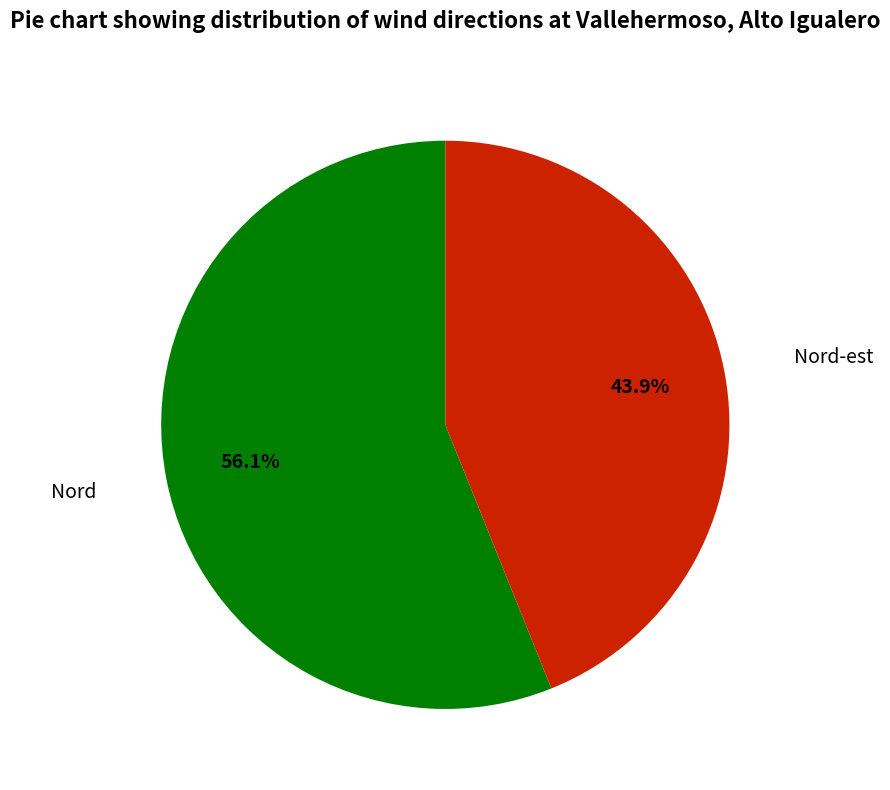

Is there any slice that represents more than half of the pie?

Yes